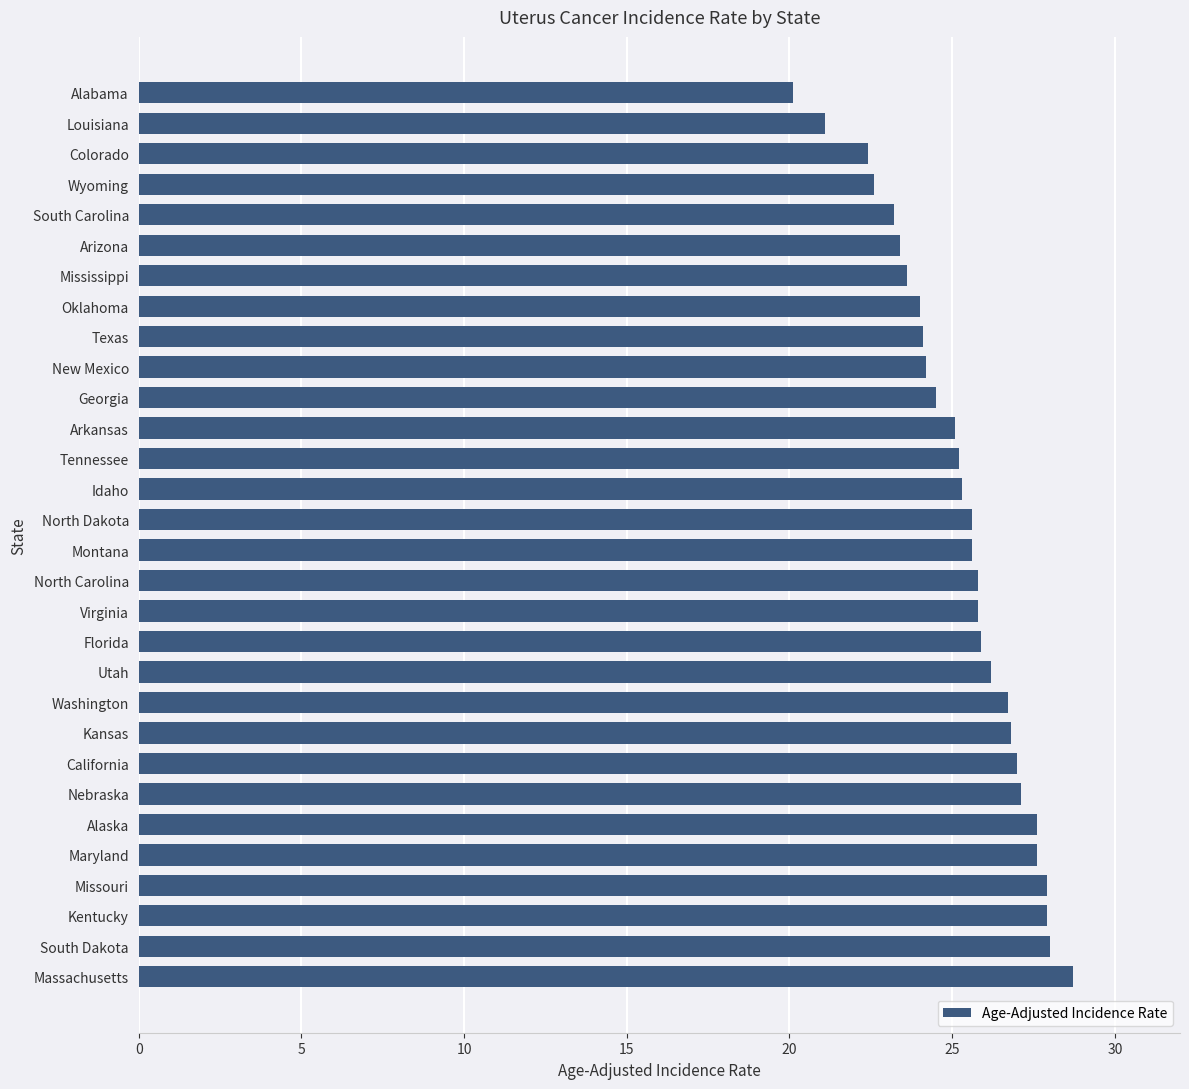

The value at Tennessee is 25.2. True or false?

True